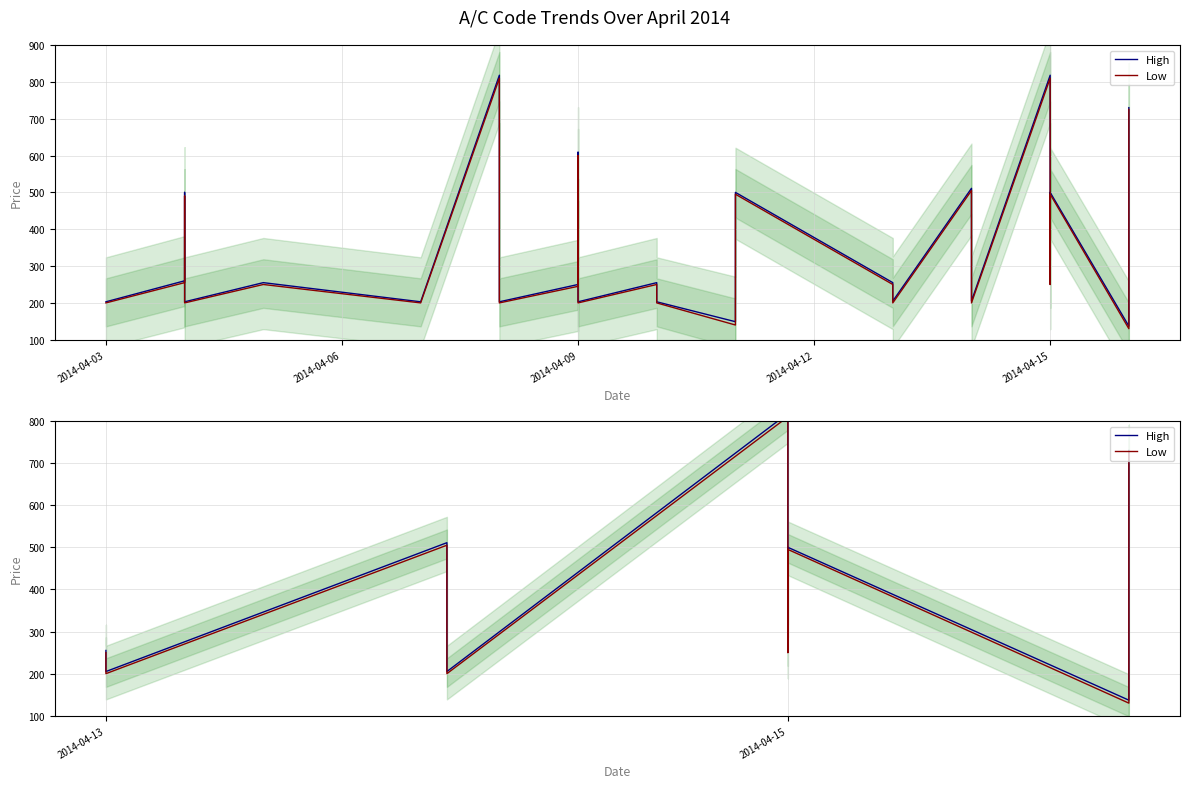

How many data points does each series have?

15